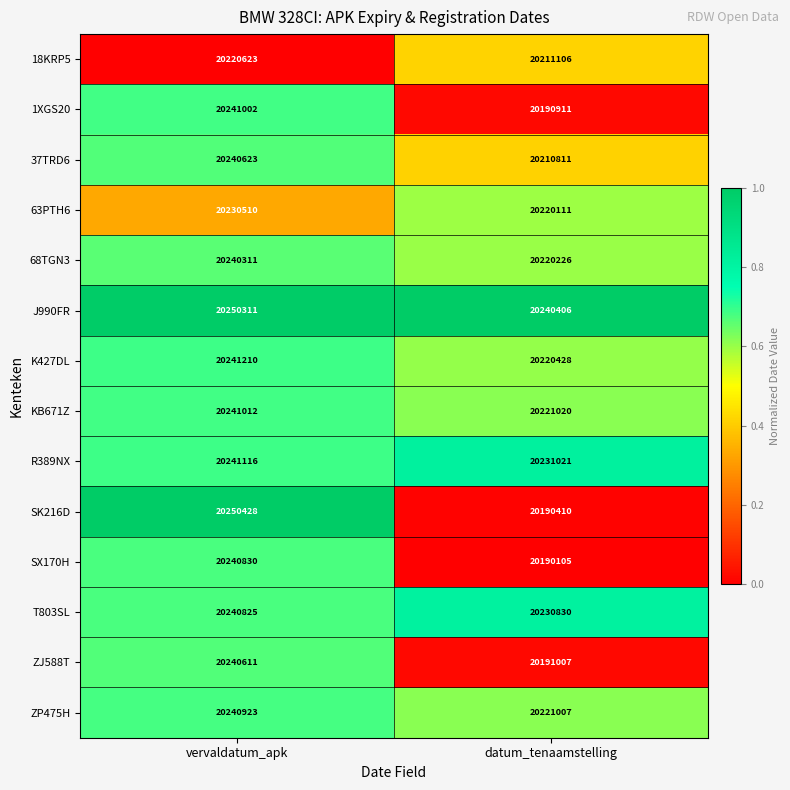

True or false: KB671Z has a value of 20221020 at datum_tenaamstelling.

True